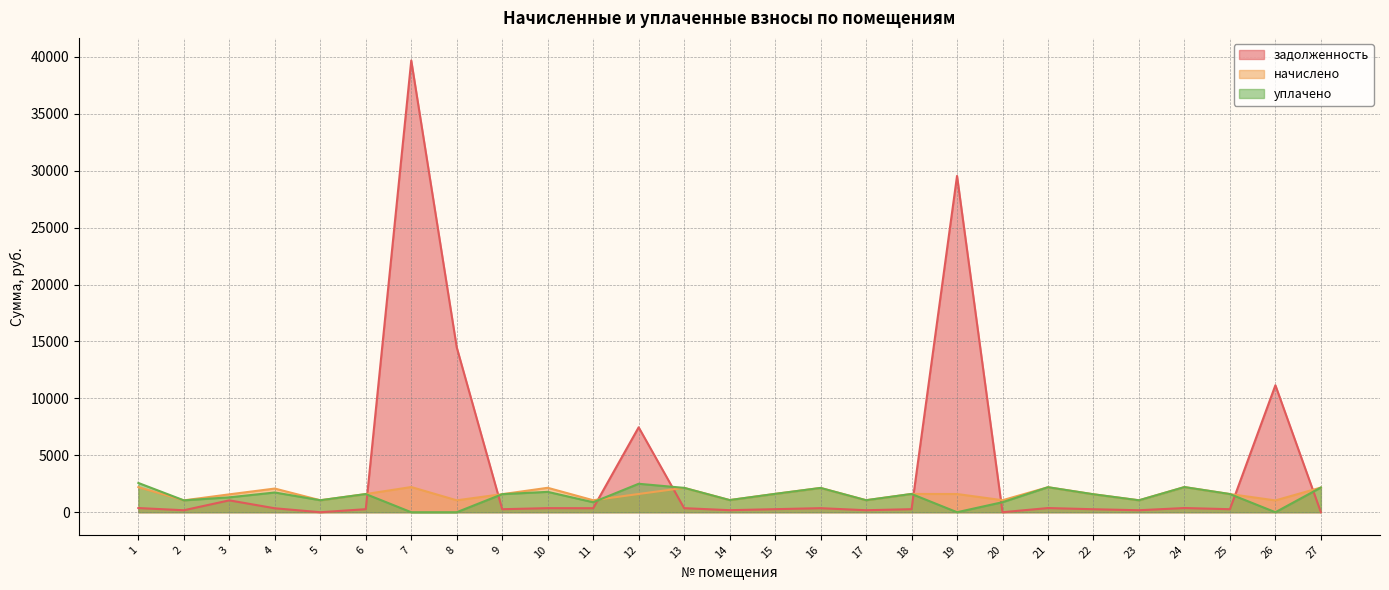

What is the value of the задолженность point at the 10th from the left?

357.8